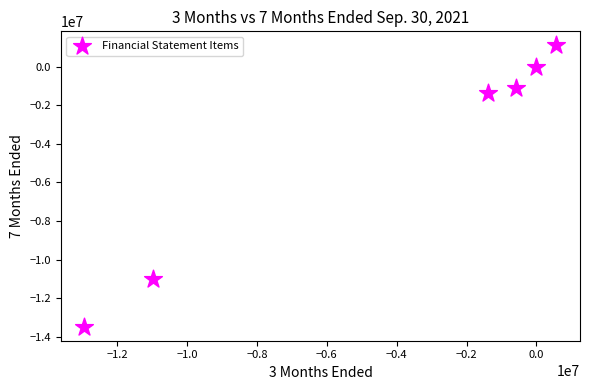

What is the range of X values (max minus min)?

13516245